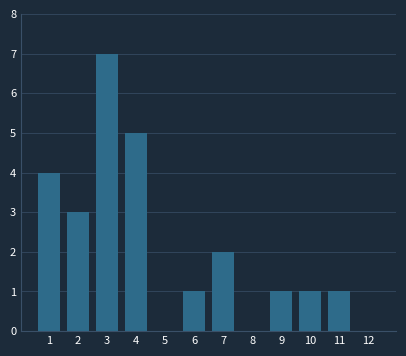

Reading left to right, what are all the values shown in this chart?

1=4	2=3	3=7	4=5	5=0	6=1	7=2	8=0	9=1	10=1	11=1	12=0